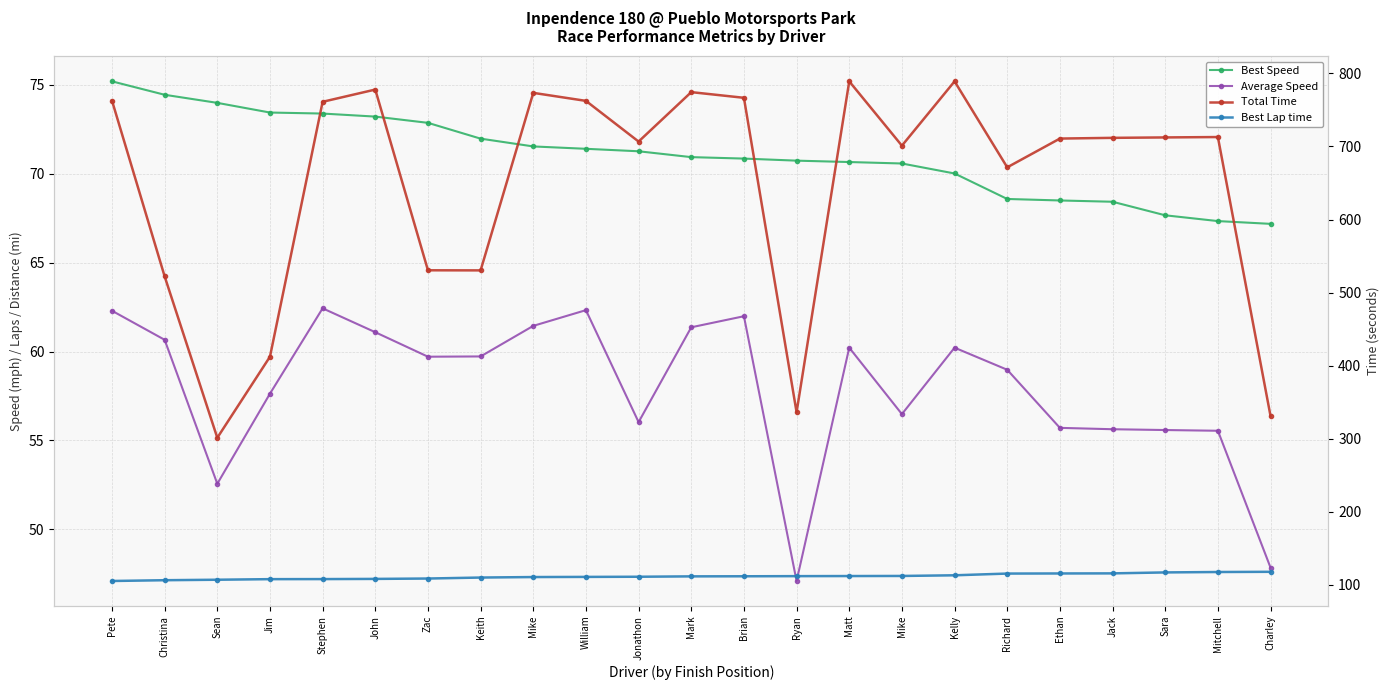

Read the Average Speed value at Christina.

60.7